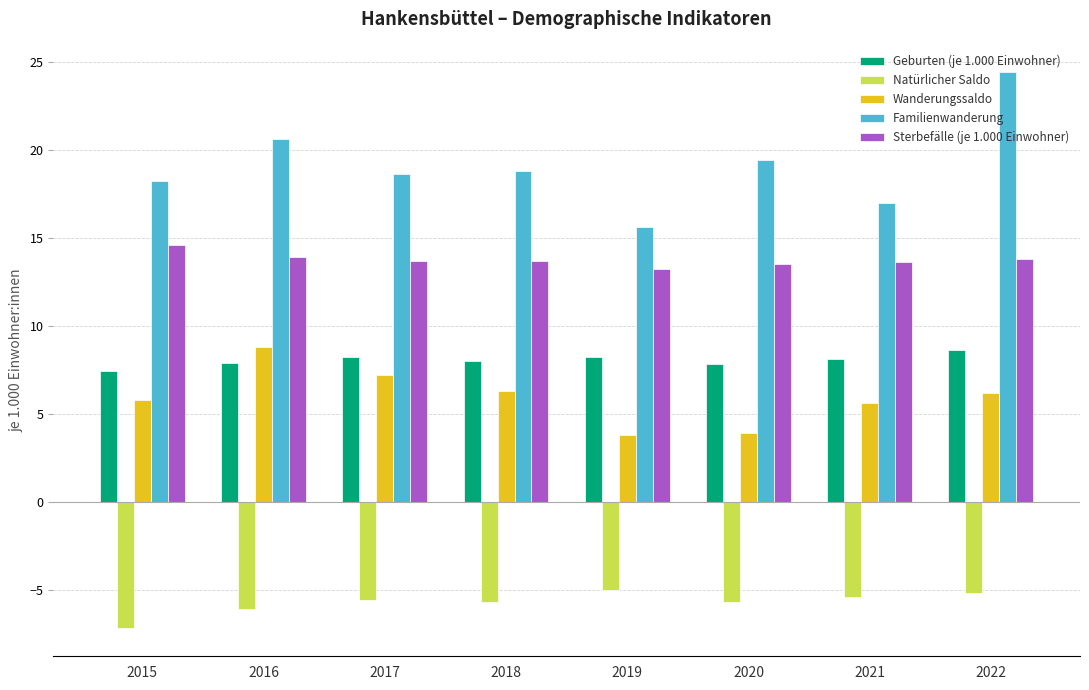

What is the value of the Natürlicher Saldo bar at the 6th from the left?

-5.7